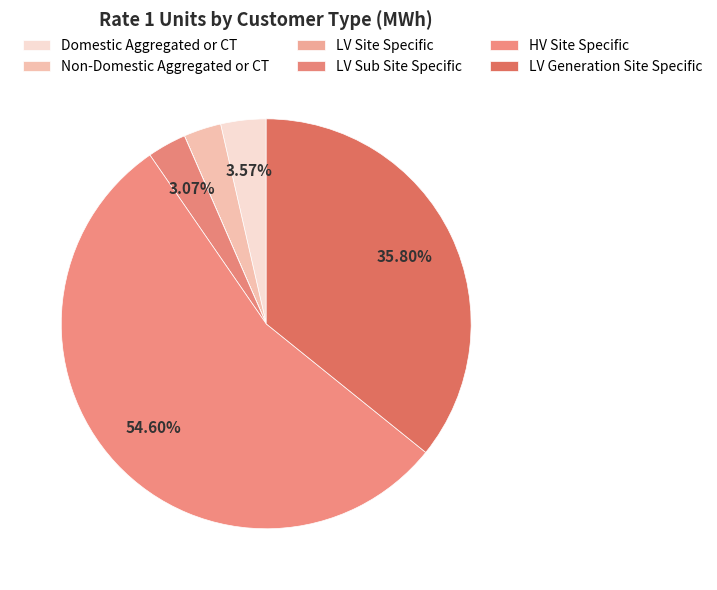

What is the change in value from LV Site Specific to LV Sub Site Specific?

+501.0